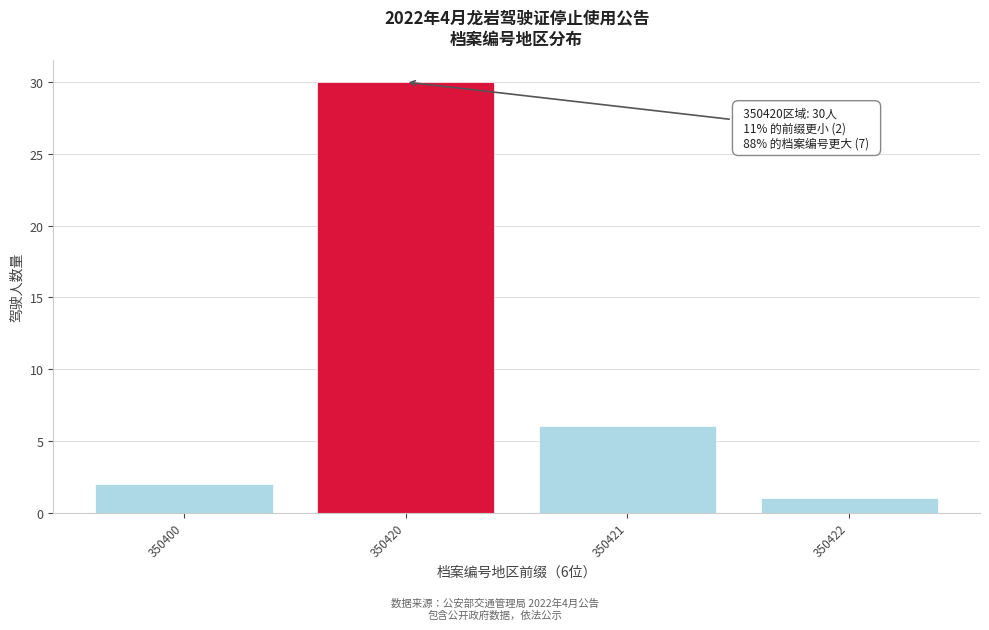

Reading left to right, transcribe all the data shown in this chart.

350400=2	350420=30	350421=6	350422=1